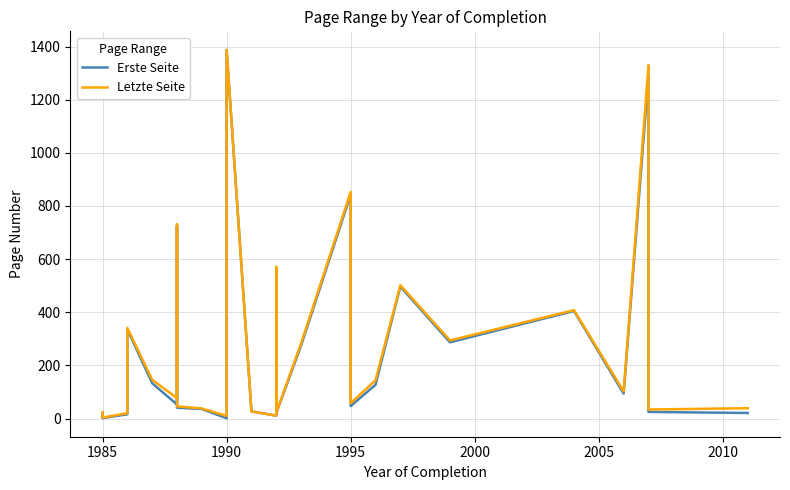

How many interior local valleys does the Letzte Seite series have?

9